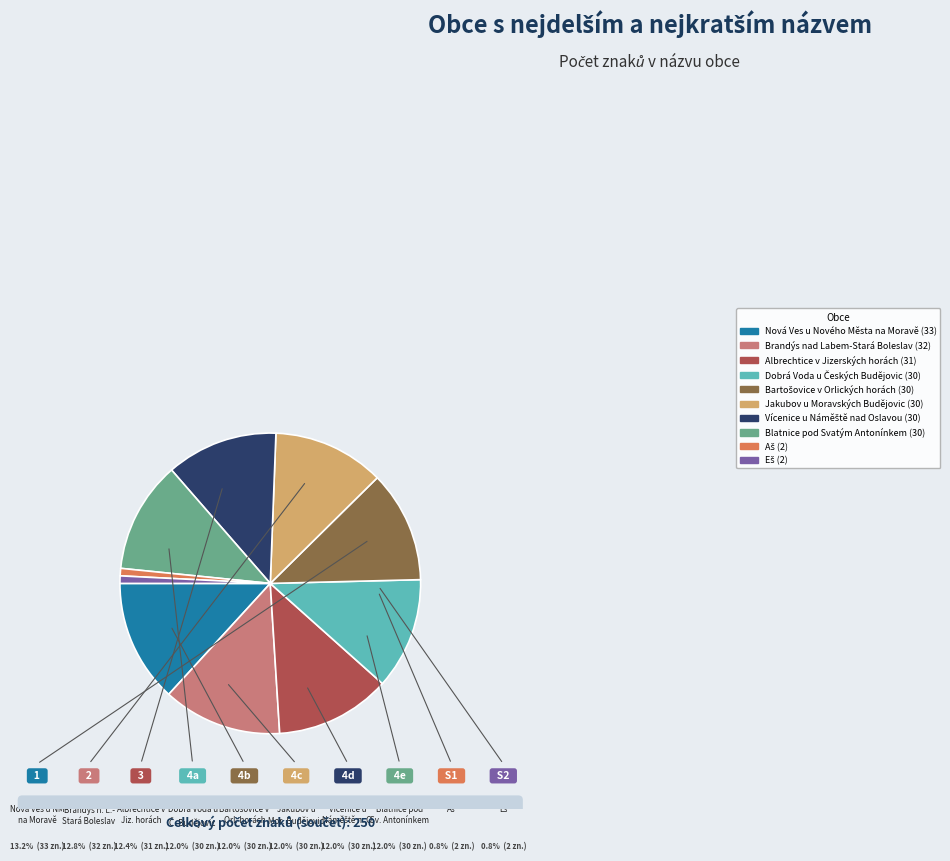

Is there any slice that represents more than half of the pie?

No